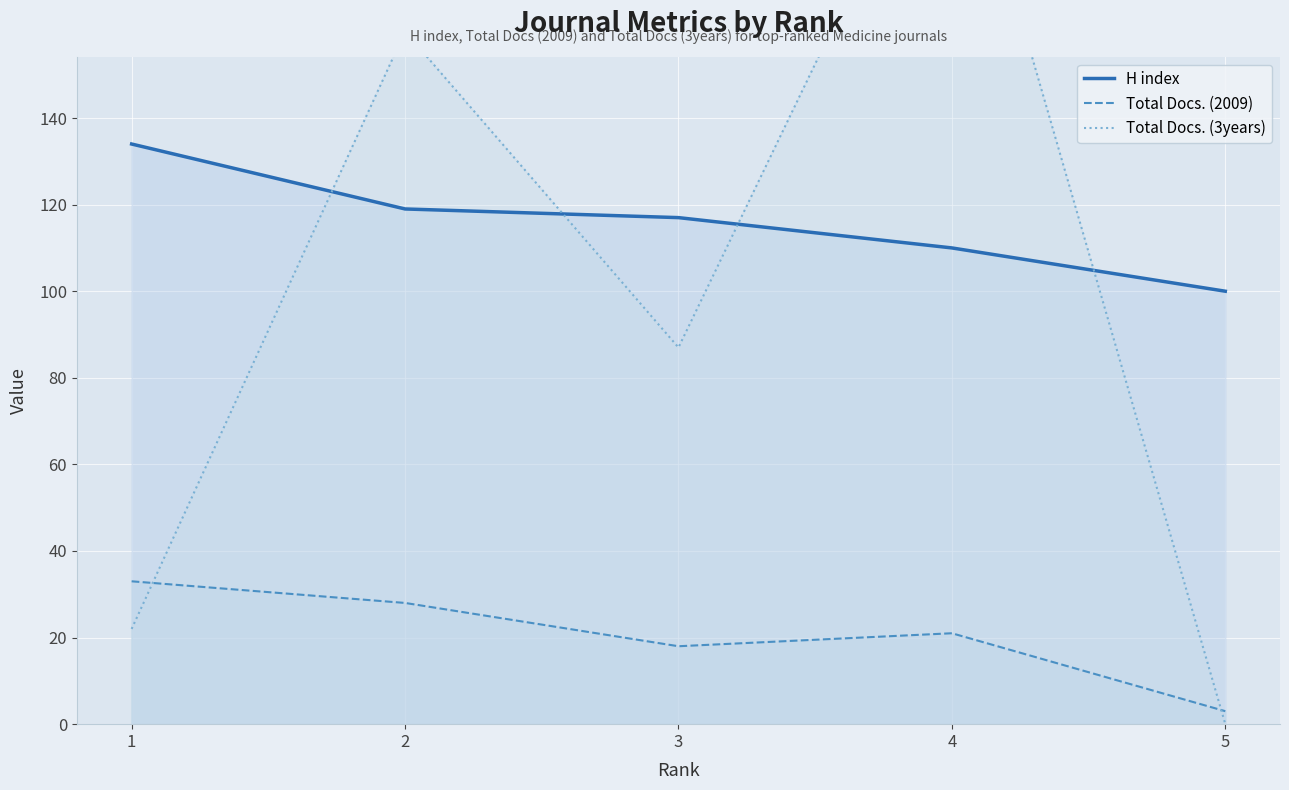

What is the difference between the maximum and minimum values in the Total Docs. (2009) series?

30